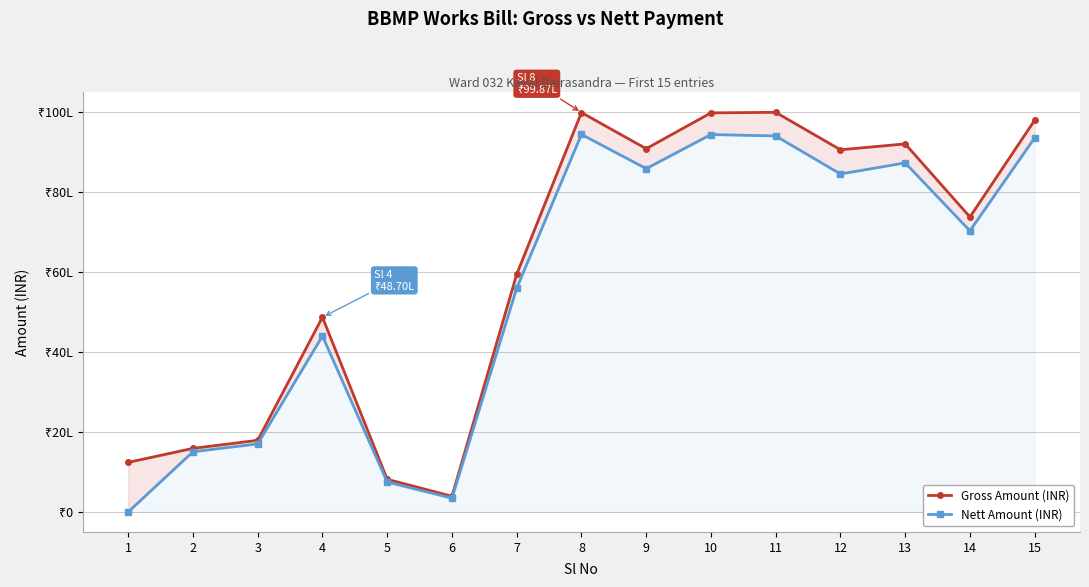

What is the average value of the Gross Amount (INR) series?

6074225